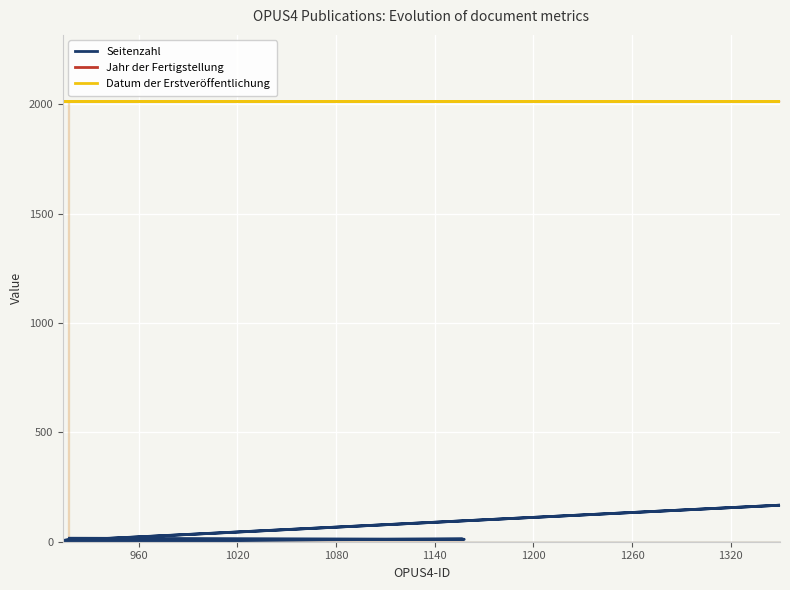

Which series has the largest total across all categories?

Jahr der Fertigstellung